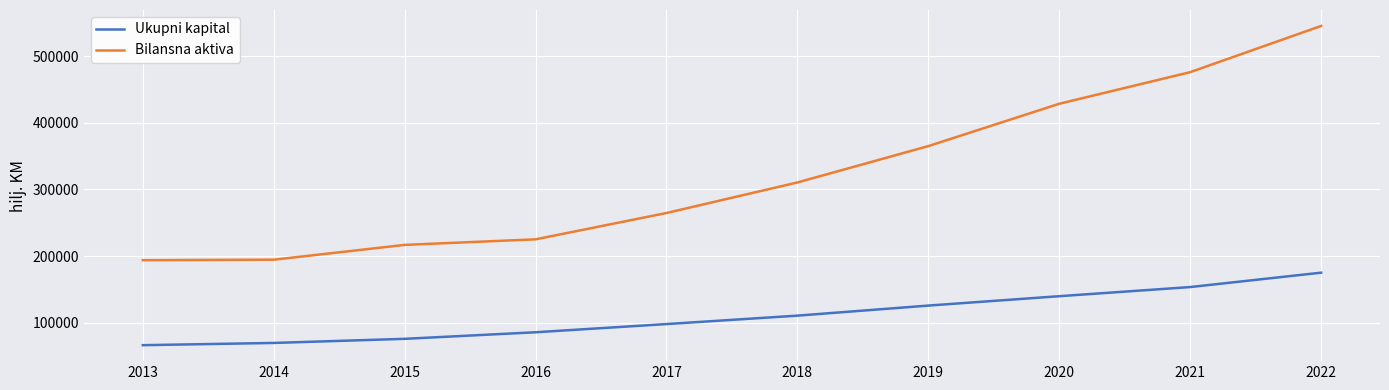

True or false: Bilansna aktiva and Ukupni kapital cross at least once.

False